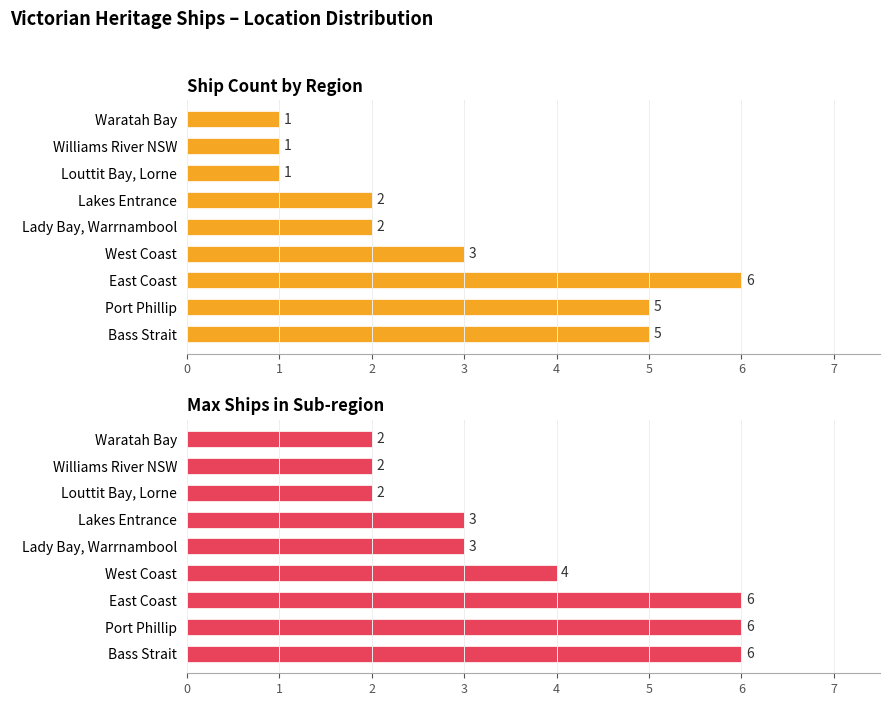

Are the bars grouped side by side (vs. stacked)?

Yes